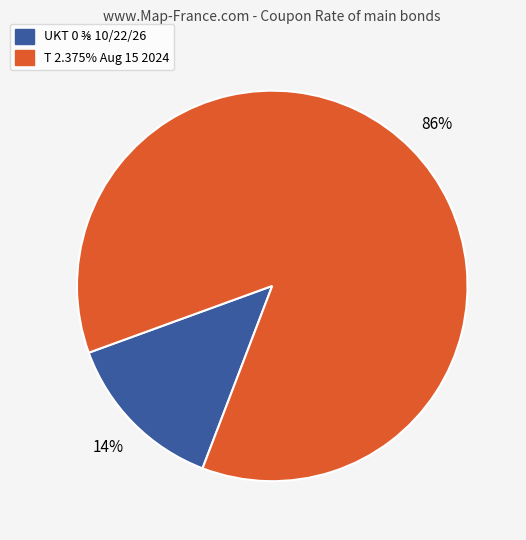

What percentage is the T 2.375% Aug 15 2024 slice, to the nearest percent?

86%